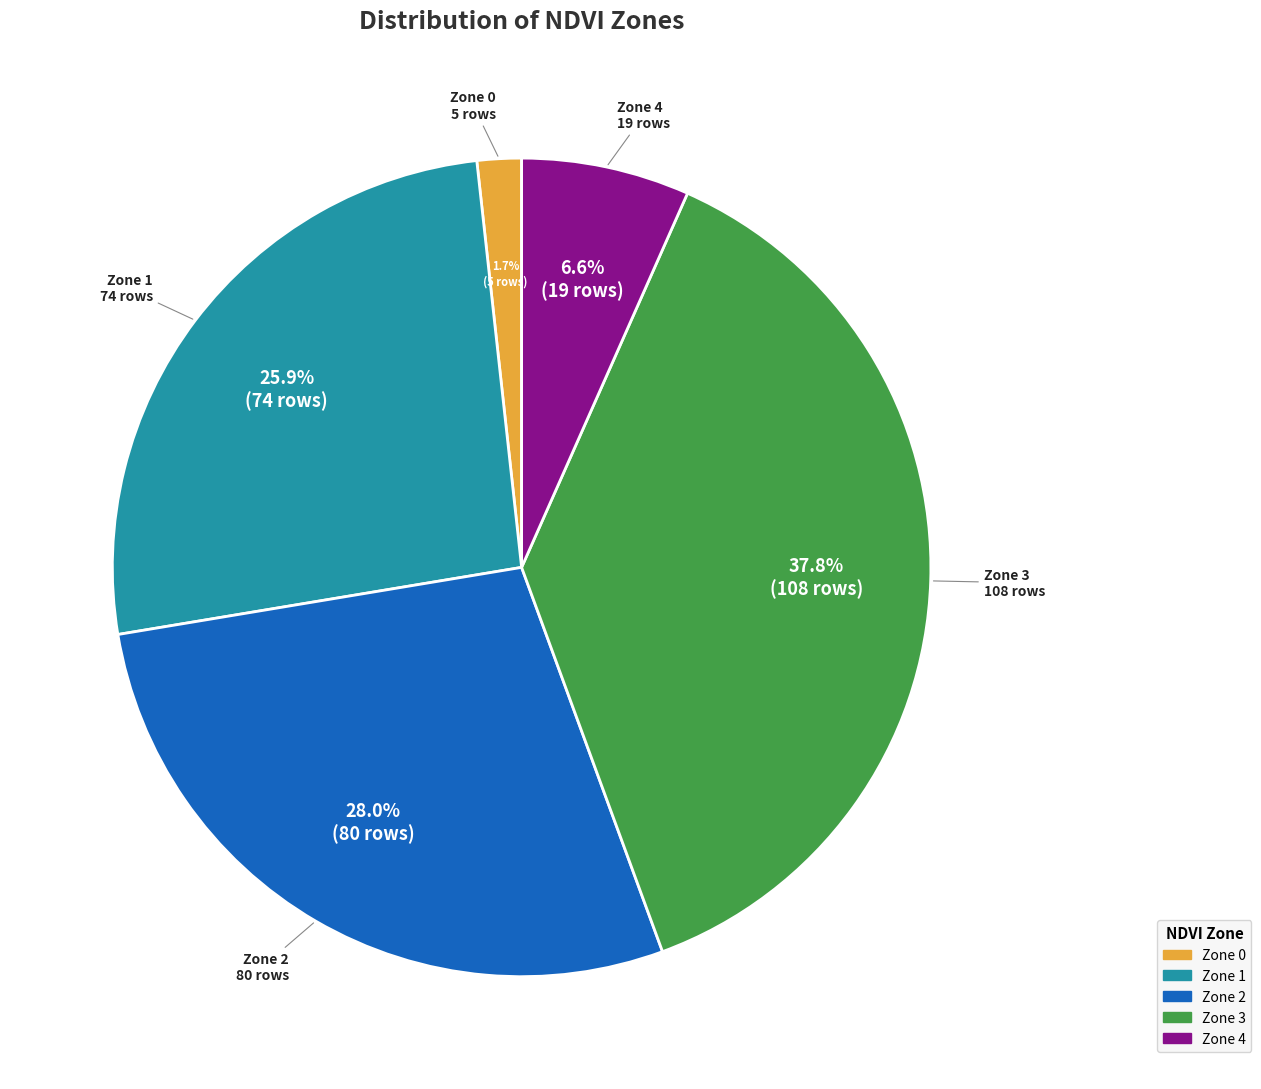

To the nearest percent, what percentage of the pie is Zone 2?

28%